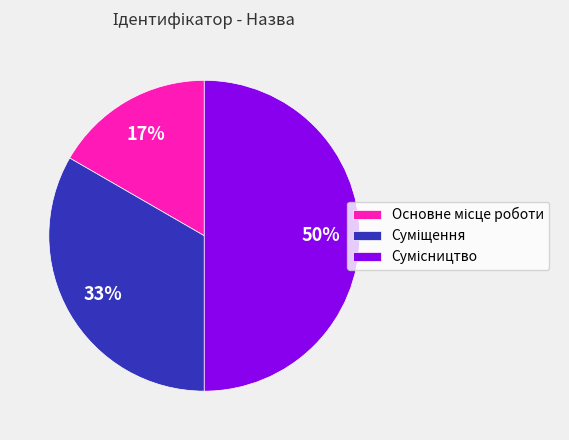

To the nearest percent, what is the average slice percentage?

33%